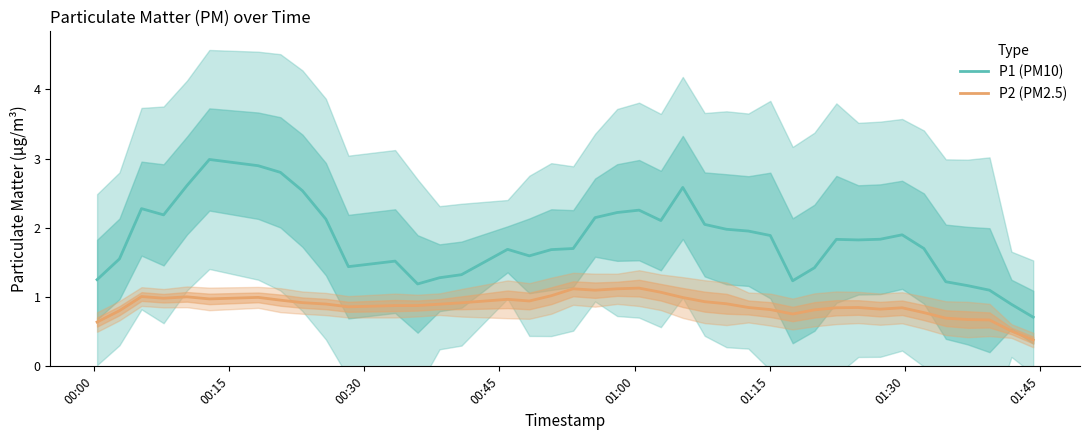

List the series in order of their peak value, highest first.

P1 (PM10), P2 (PM2.5)